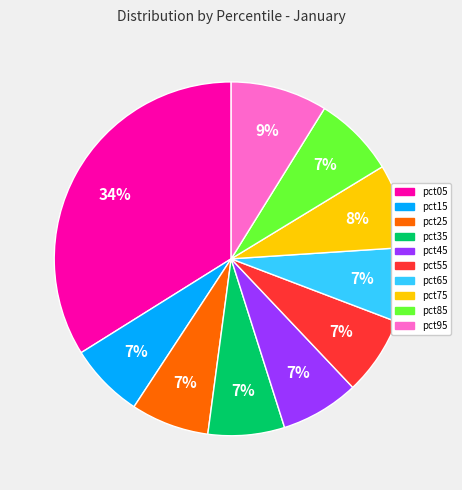

The pct45 slice represents 7% of the pie. True or false?

True